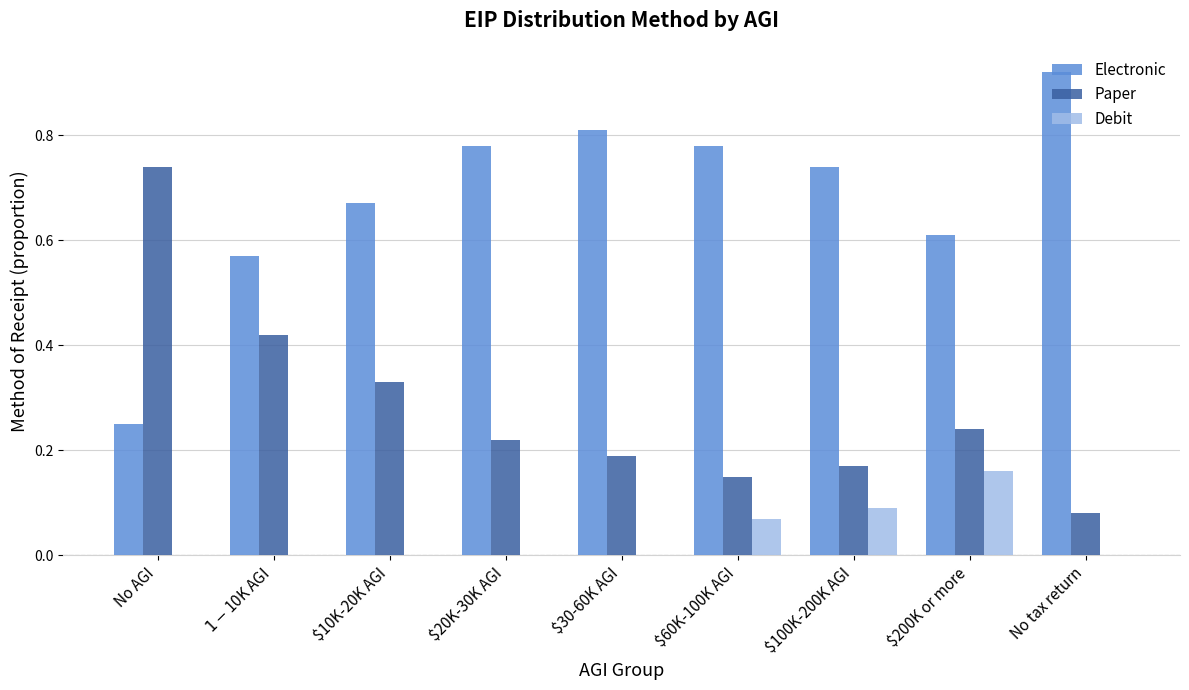

Which series changed the most between No AGI and $100K-200K AGI?

Paper